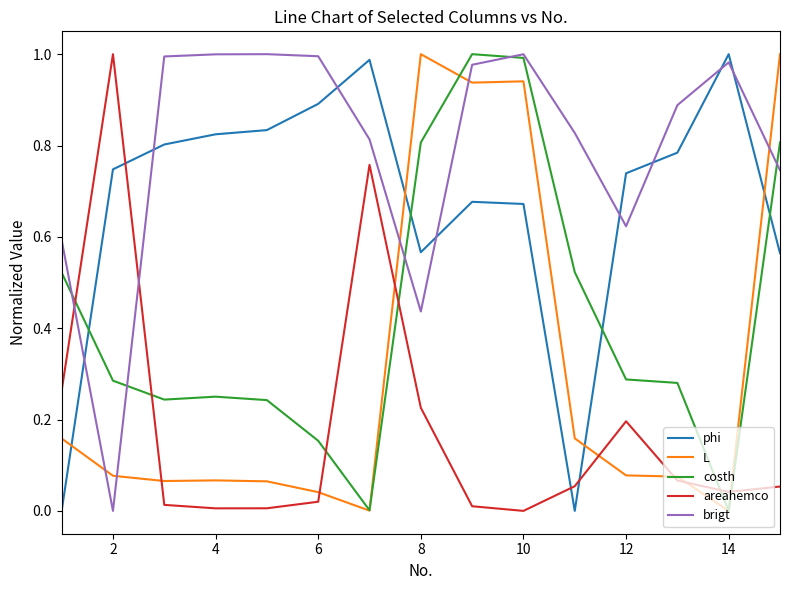

How many lines are shown in the chart?

5